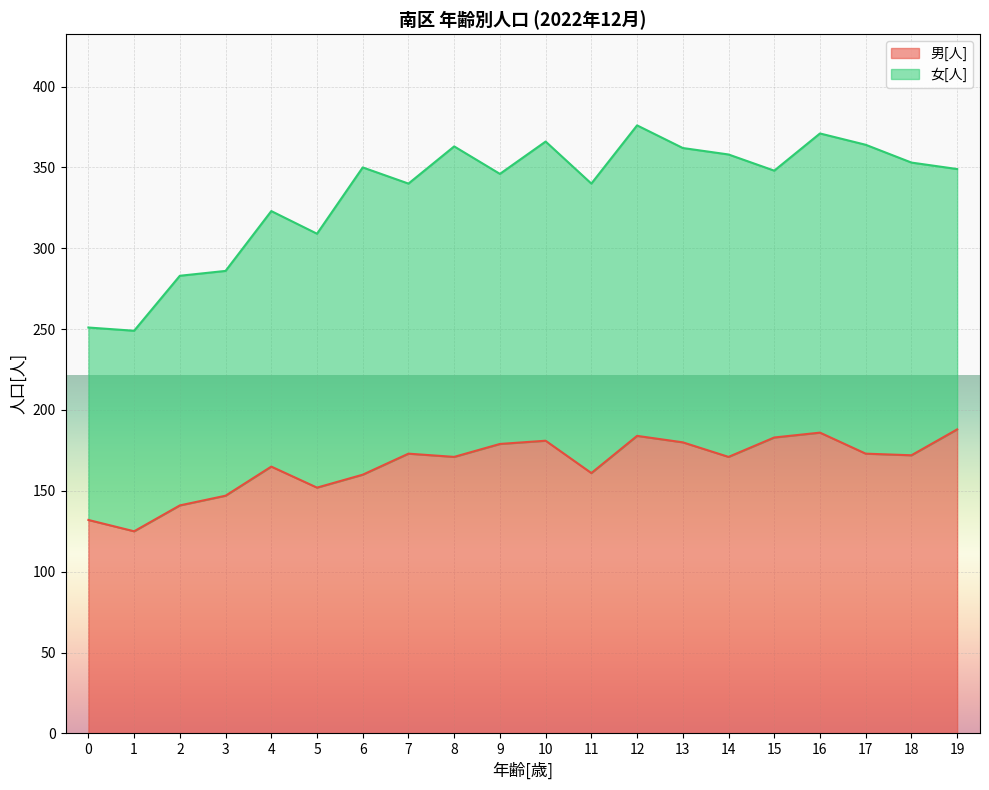

List the labels in order of value, largest first.

19, 16, 12, 15, 10, 13, 9, 7, 17, 18, 8, 14, 4, 11, 6, 5, 3, 2, 0, 1